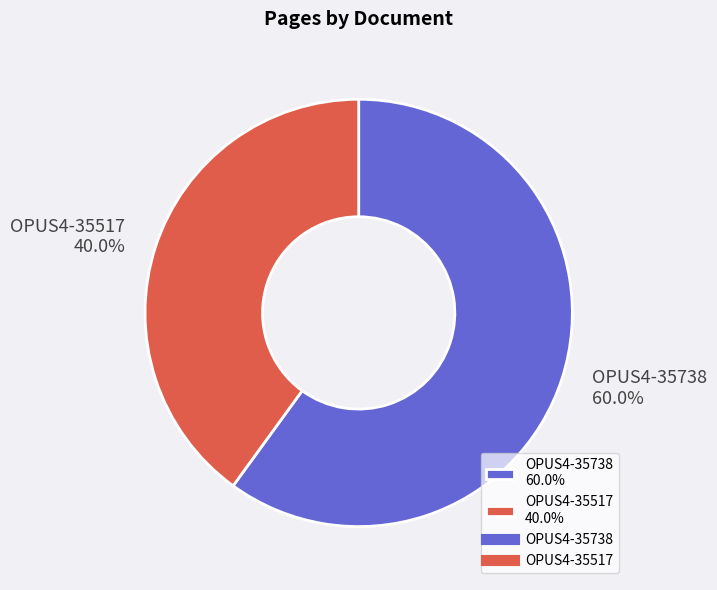

Which category has the smallest portion of the pie?

OPUS4-35517